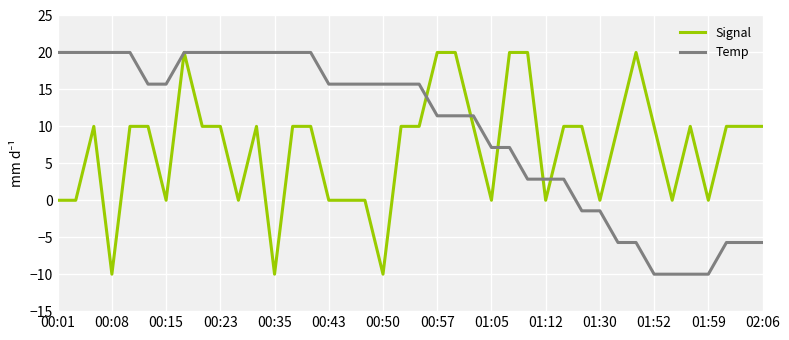

Which series has the largest total across all categories?

Temp